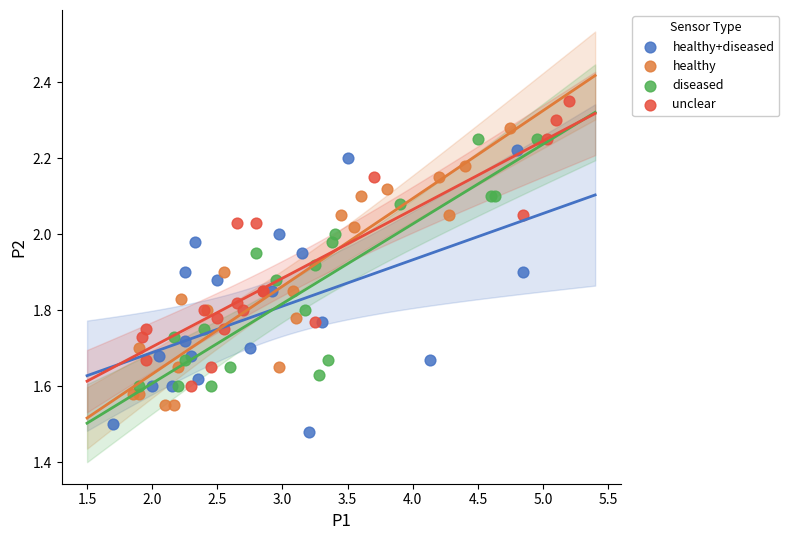

Which series reaches the maximum Y coordinate?

unclear